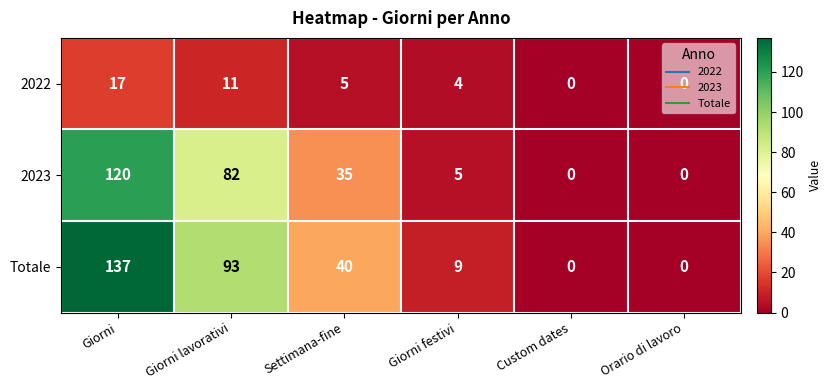

What is the difference between the 2022 values at Giorni and Giorni festivi?

13